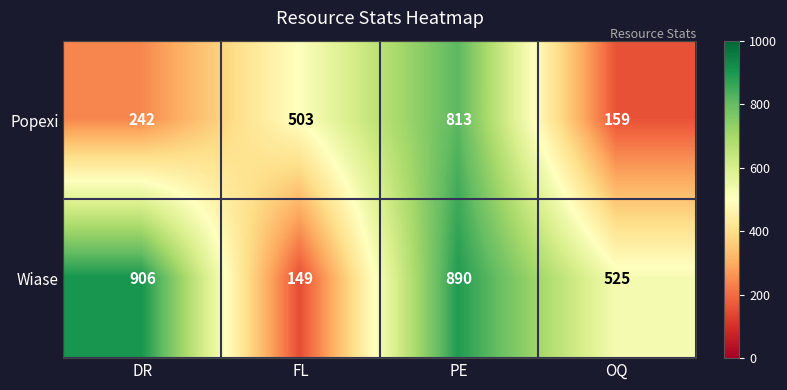

Reading left to right, what are all the values shown in this chart?

Popexi: DR=242	FL=503	PE=813	OQ=159
Wiase: DR=906	FL=149	PE=890	OQ=525